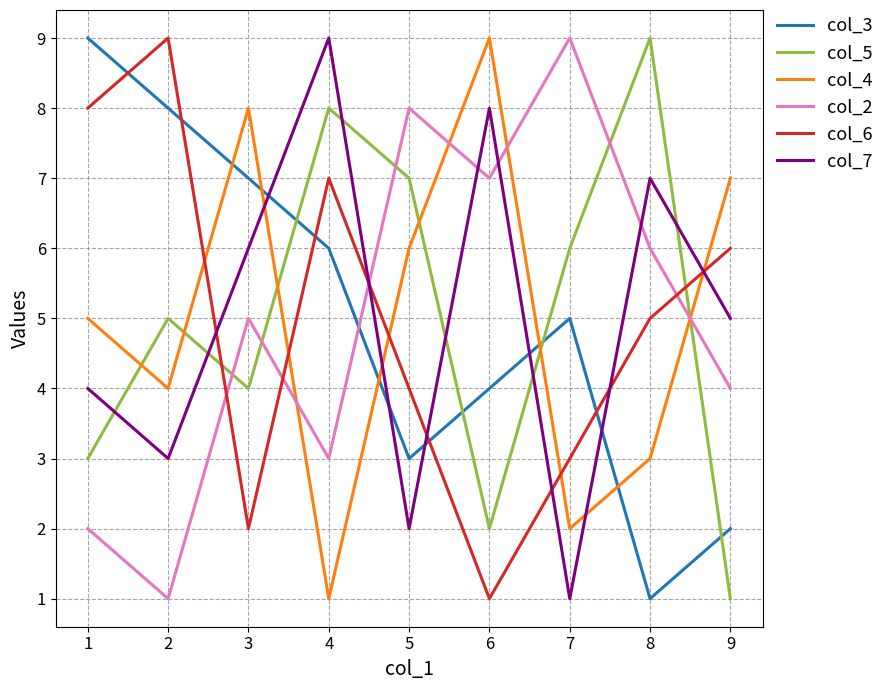

True or false: col_2 has a value of 4 at 9.

True